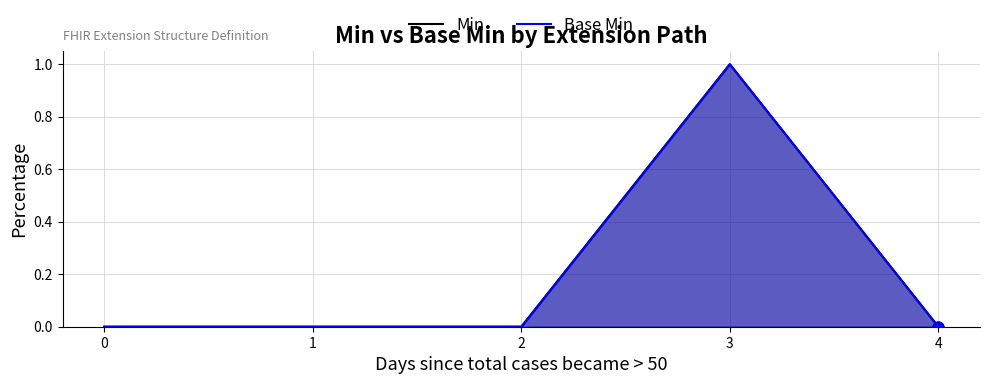

Which series contains the highest Y value?

Min